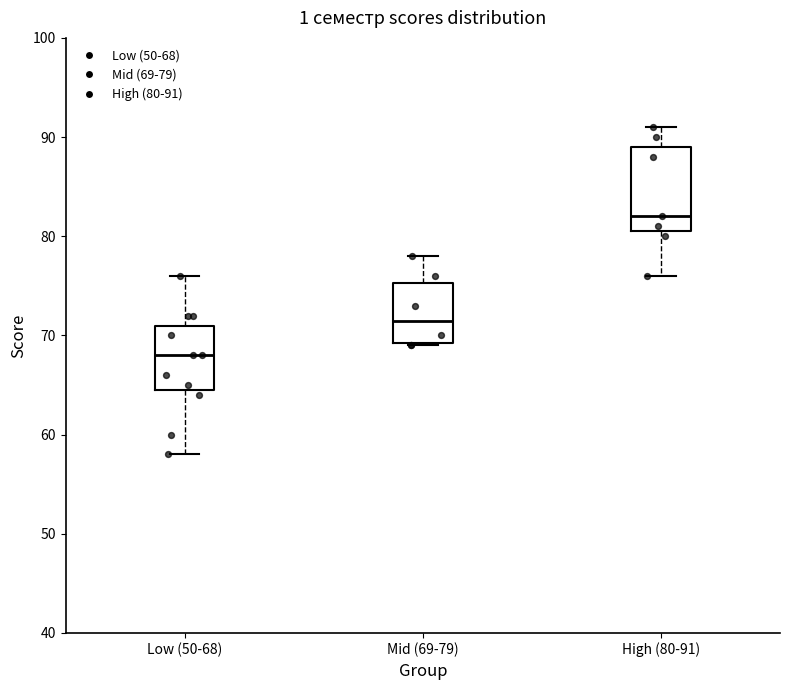

Comparing the boxes themselves (not the whiskers), which one is the tallest?

High (80-91)